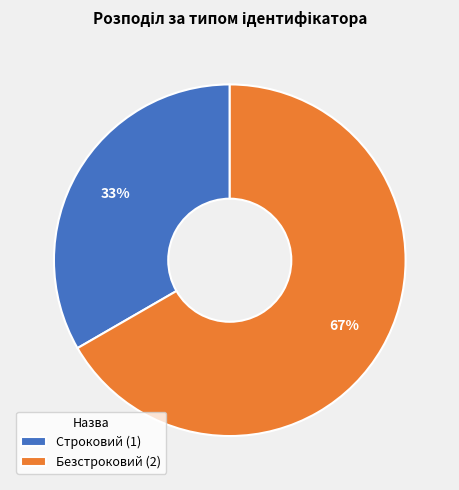

What is the largest slice in the pie chart?

Безстроковий